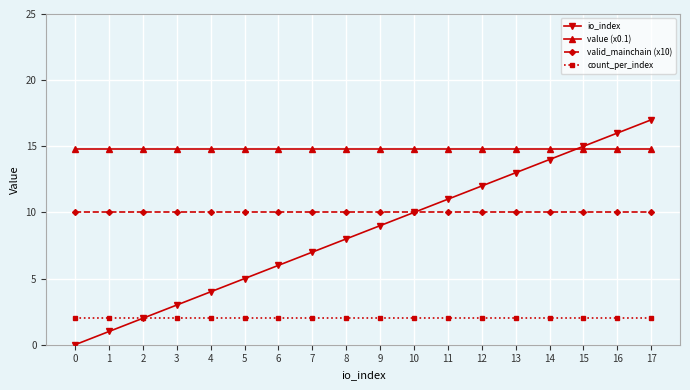

Reading left to right, extract all data points from this chart.

io_index: 0=0.0	1=1.0	2=2.0	3=3.0	4=4.0	5=5.0	6=6.0	7=7.0	8=8.0	9=9.0	10=10.0	11=11.0	12=12.0	13=13.0	14=14.0	15=15.0	16=16.0	17=17.0
value (x0.1): 0=14.8	1=14.8	2=14.8	3=14.8	4=14.8	5=14.8	6=14.8	7=14.8	8=14.8	9=14.8	10=14.8	11=14.8	12=14.8	13=14.8	14=14.8	15=14.8	16=14.8	17=14.8
valid_mainchain (x10): 0=10.0	1=10.0	2=10.0	3=10.0	4=10.0	5=10.0	6=10.0	7=10.0	8=10.0	9=10.0	10=10.0	11=10.0	12=10.0	13=10.0	14=10.0	15=10.0	16=10.0	17=10.0
count_per_index: 0=2.0	1=2.0	2=2.0	3=2.0	4=2.0	5=2.0	6=2.0	7=2.0	8=2.0	9=2.0	10=2.0	11=2.0	12=2.0	13=2.0	14=2.0	15=2.0	16=2.0	17=2.0